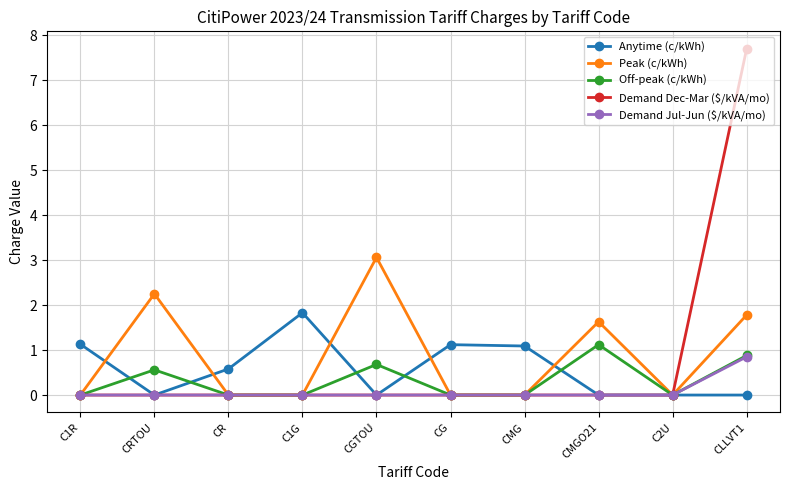

How many interior local peaks does the Peak (c/kWh) series have?

3